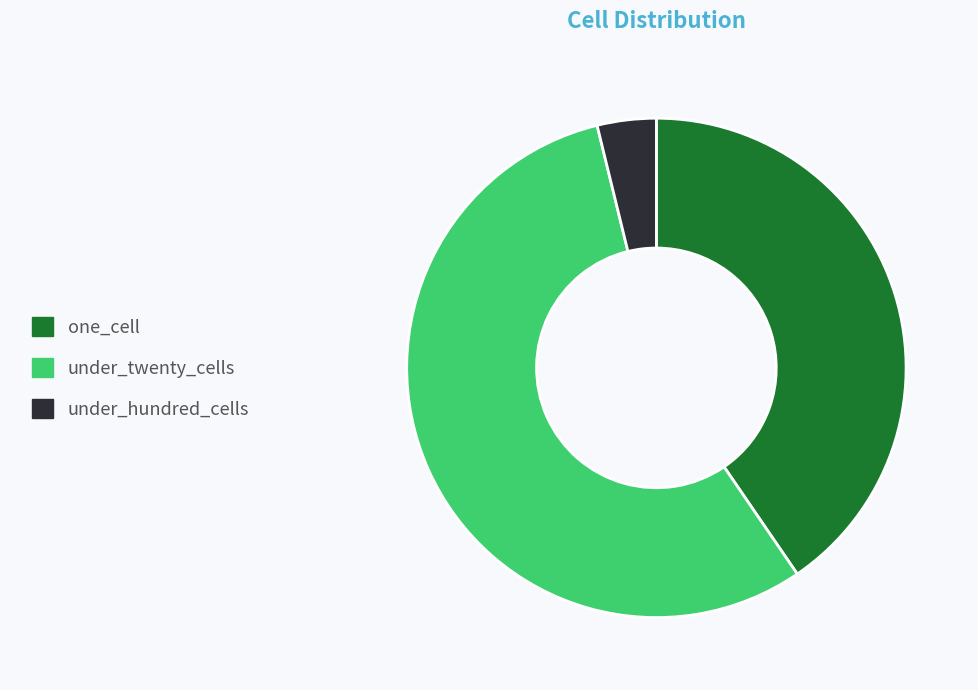

Rank the categories by value from lowest to highest.

under_hundred_cells, one_cell, under_twenty_cells